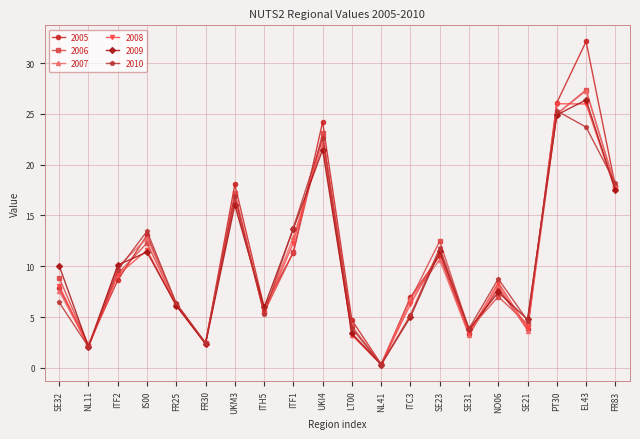

Where is the first local maximum for 2008?

IS00